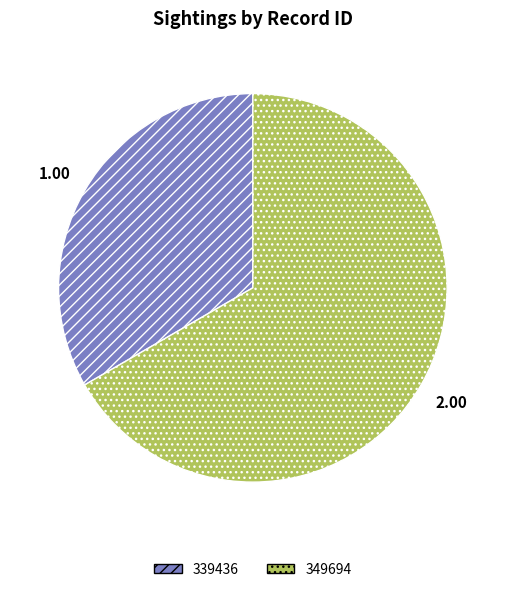

Which category has the biggest portion of the pie?

349694